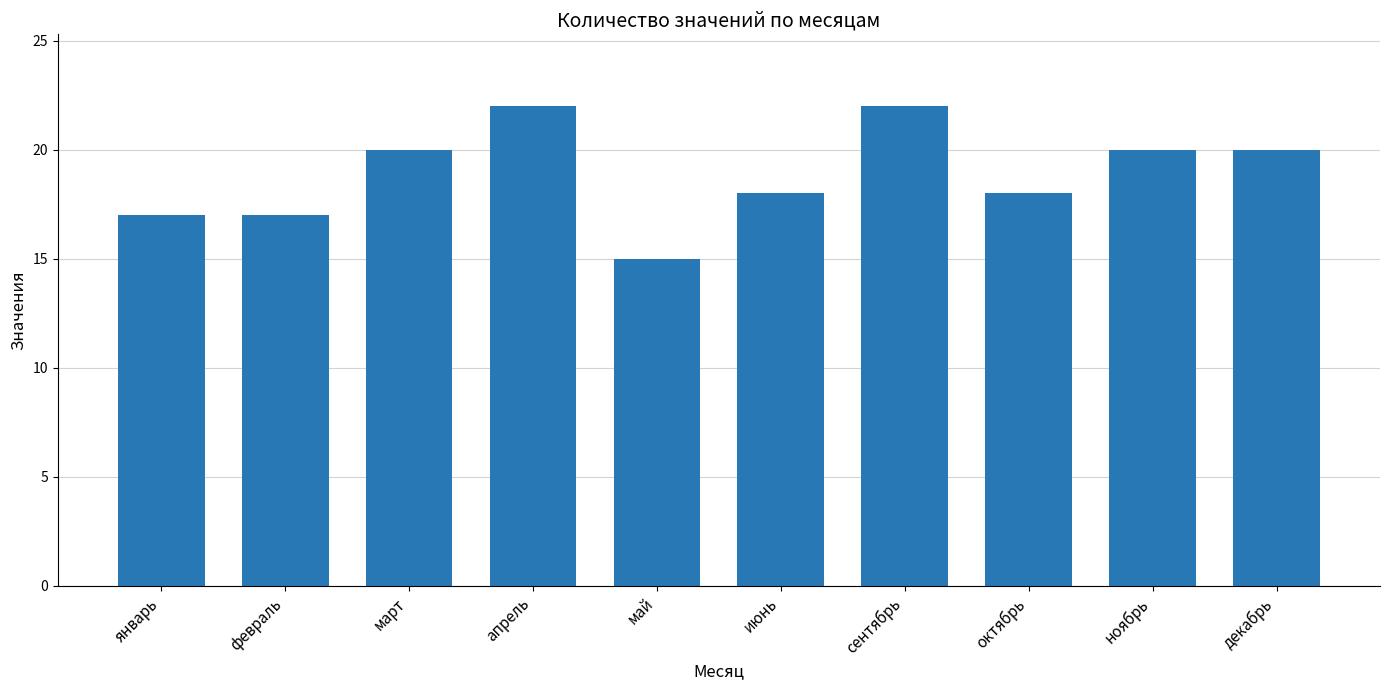

How many values are between 17 and 20?

7